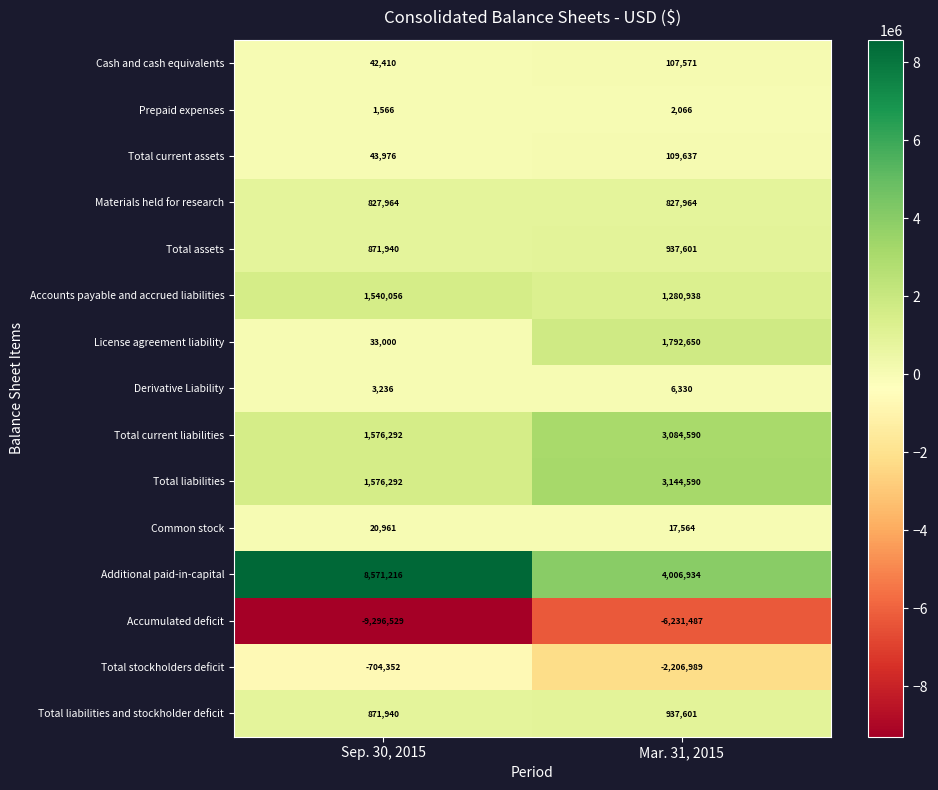

What is the spread (max minus min) of values at Sep. 30, 2015?

17867745